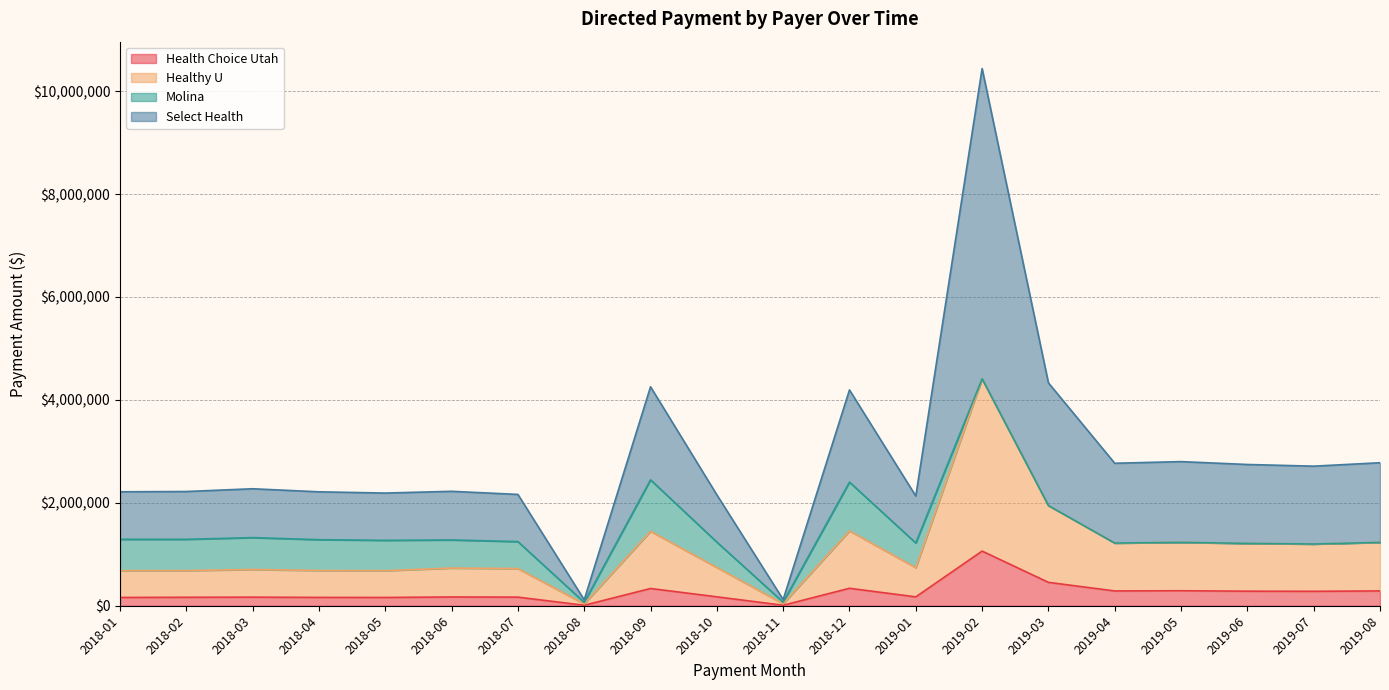

What is the minimum value shown in the chart?

9031.4